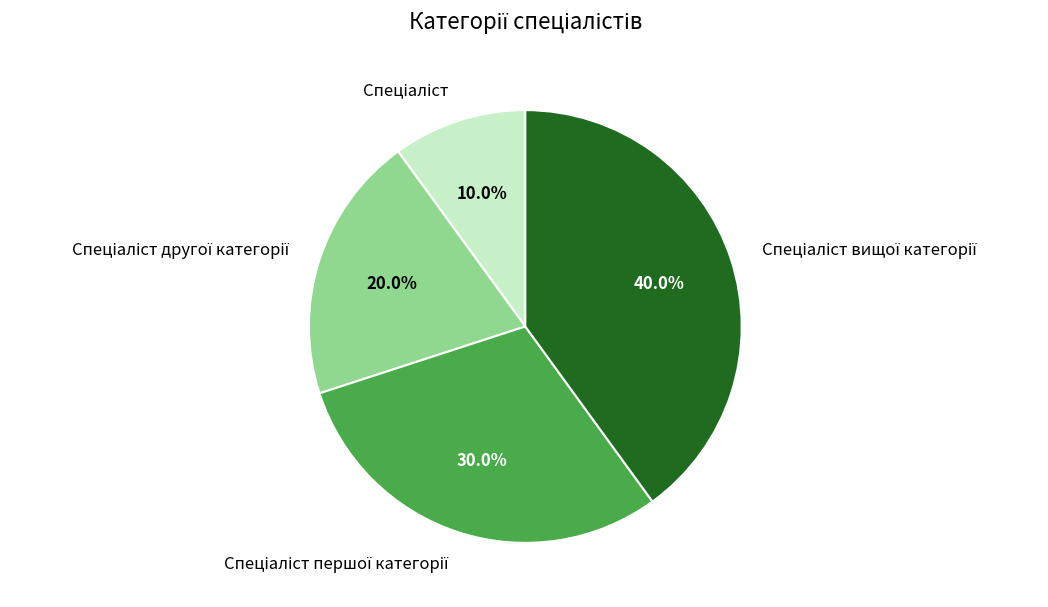

Is there a majority slice in this chart?

No